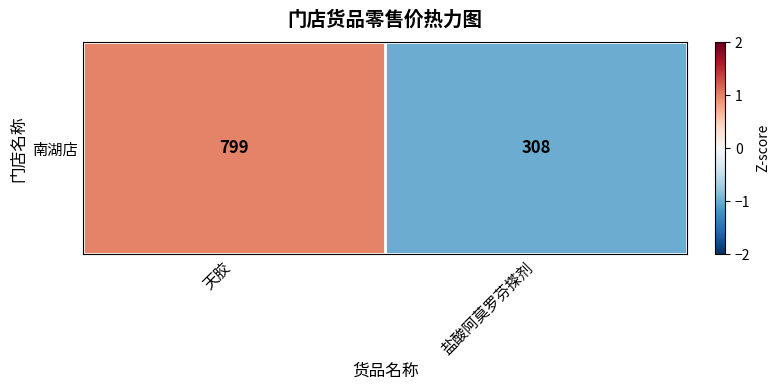

What is the change in value from 天胶 to 盐酸阿莫罗芬搽剂?

-2.0